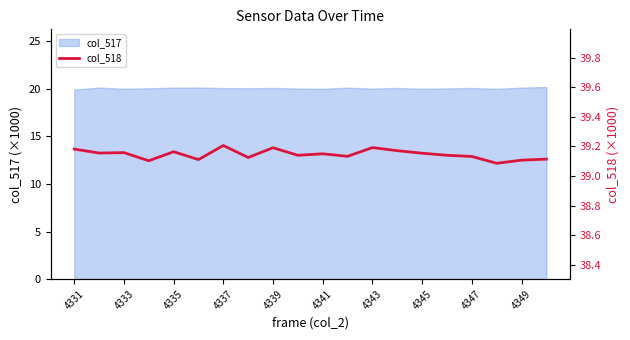

Reading left to right, extract all data points from this chart.

39.2	39.2	39.2	39.1	39.2	39.1	39.2	39.1	39.2	39.1	39.1	39.1	39.2	39.2	39.2	39.1	39.1	39.1	39.1	39.1